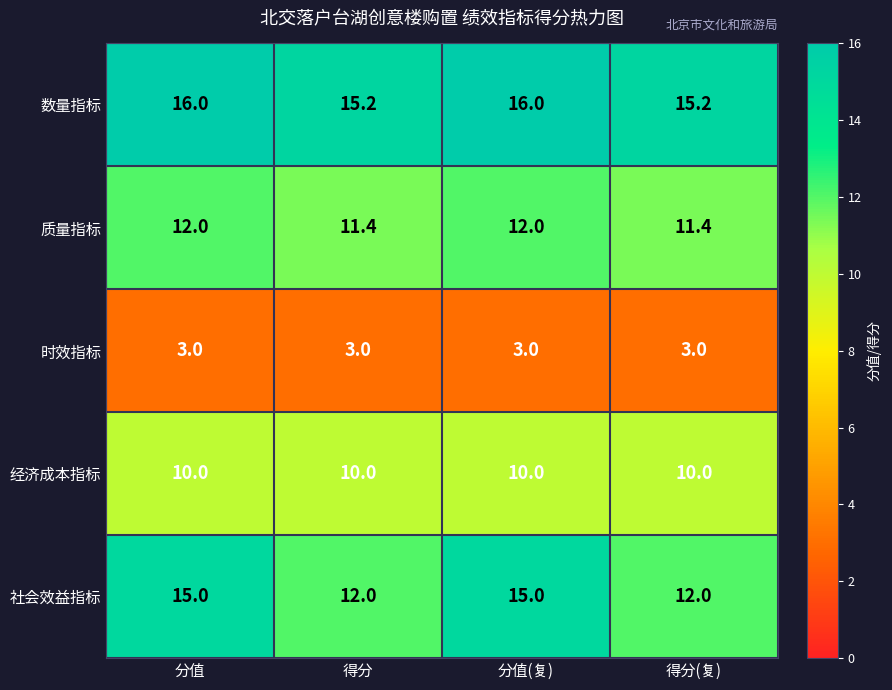

Reading left to right, what are all the values shown in this chart?

数量指标: 分值=16.0	得分=15.2	分值(复)=16.0	得分(复)=15.2
质量指标: 分值=12.0	得分=11.4	分值(复)=12.0	得分(复)=11.4
时效指标: 分值=3.0	得分=3.0	分值(复)=3.0	得分(复)=3.0
经济成本指标: 分值=10.0	得分=10.0	分值(复)=10.0	得分(复)=10.0
社会效益指标: 分值=15.0	得分=12.0	分值(复)=15.0	得分(复)=12.0